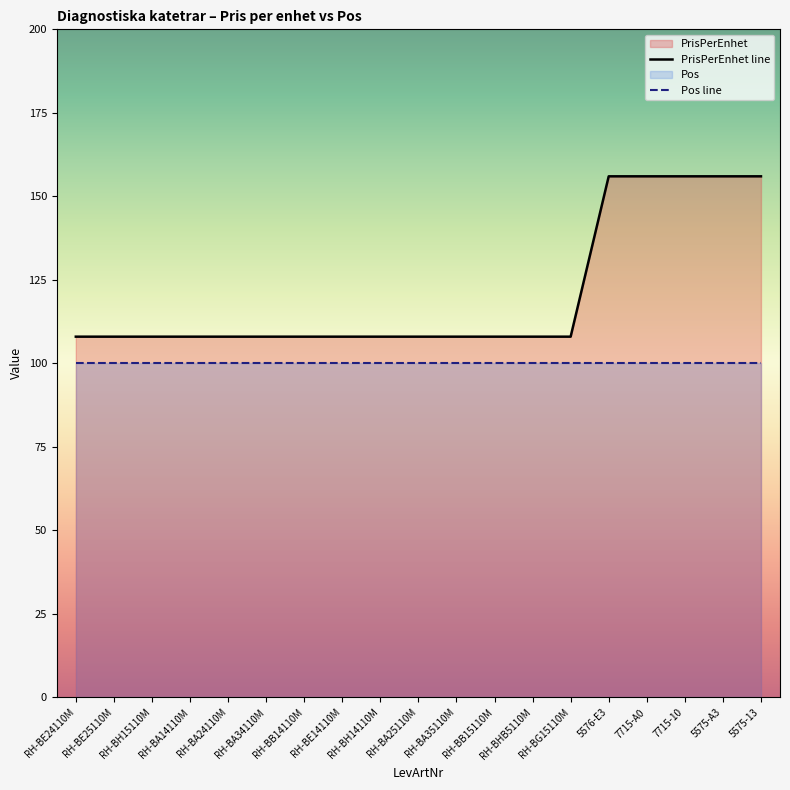

Rank the series by their maximum value, from lowest to highest.

Pos line, PrisPerEnhet line